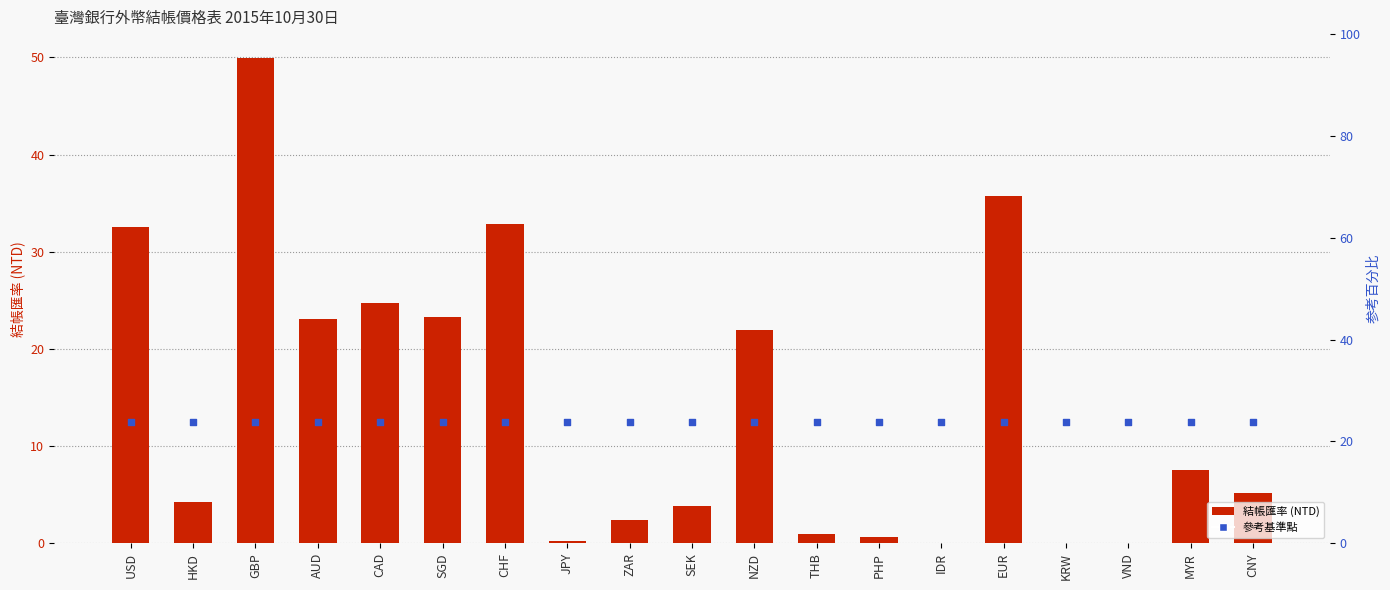

Is the value of 結帳匯率 (NTD) at CHF greater than the value of 參考基準點 at IDR?

Yes